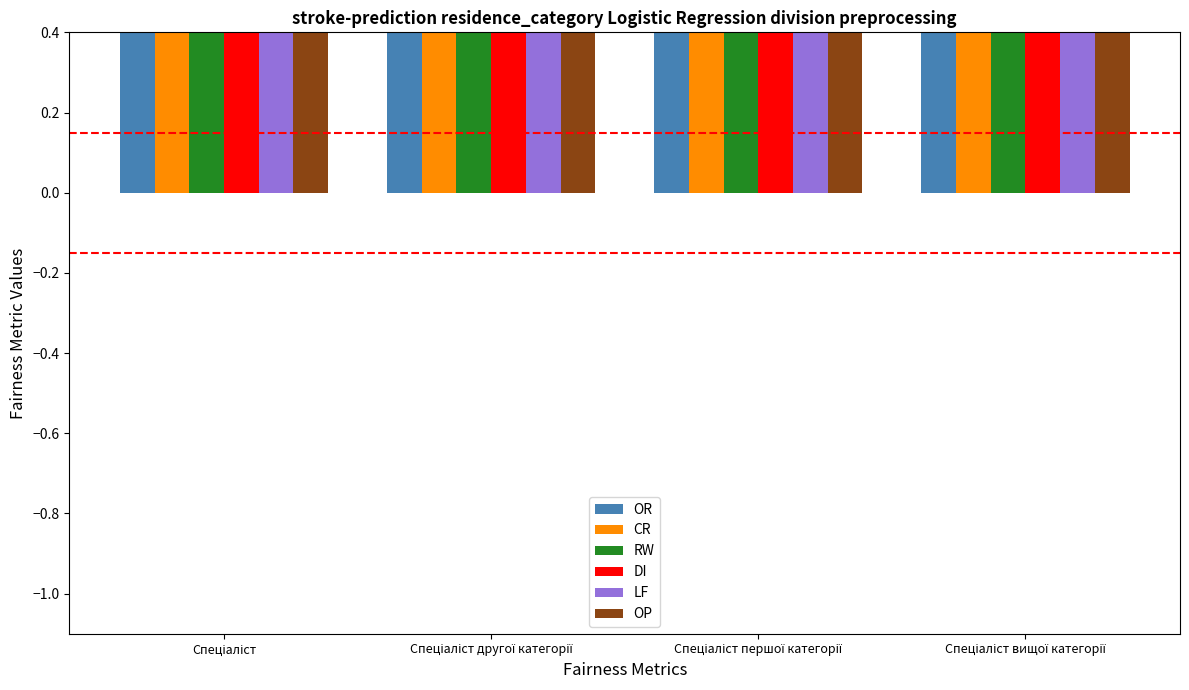

How many bars are there in each group?

6